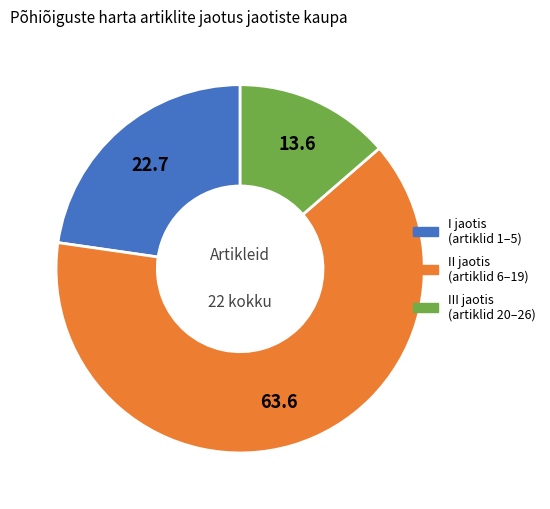

Between II jaotis (artiklid 6–19) and III jaotis (artiklid 20–26), which is larger?

II jaotis (artiklid 6–19)